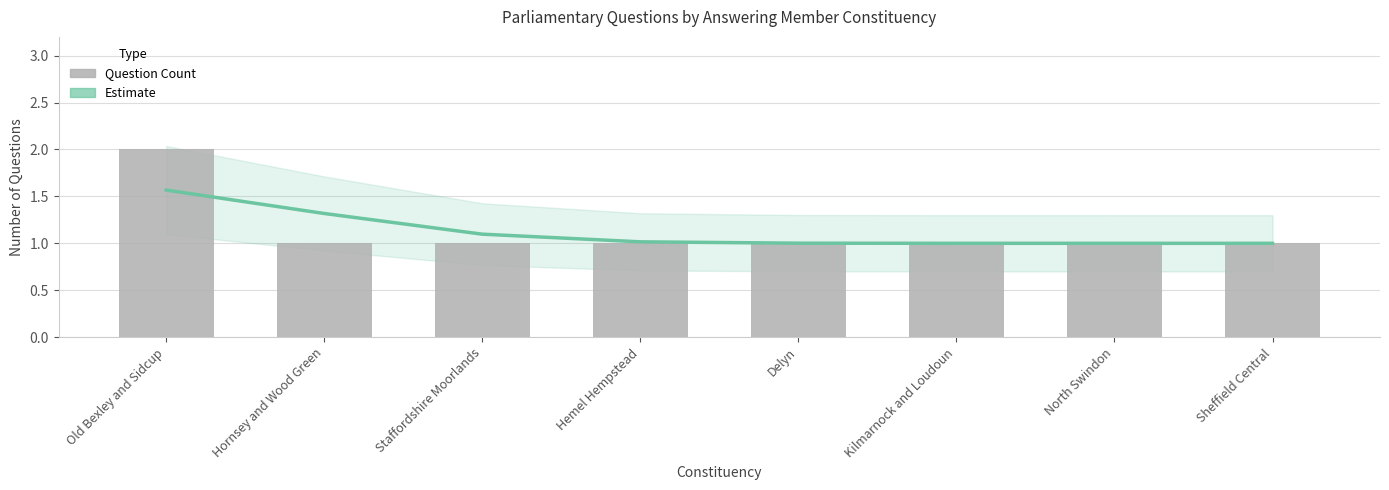

What is the difference between the maximum and minimum values in the Question Count series?

1.0